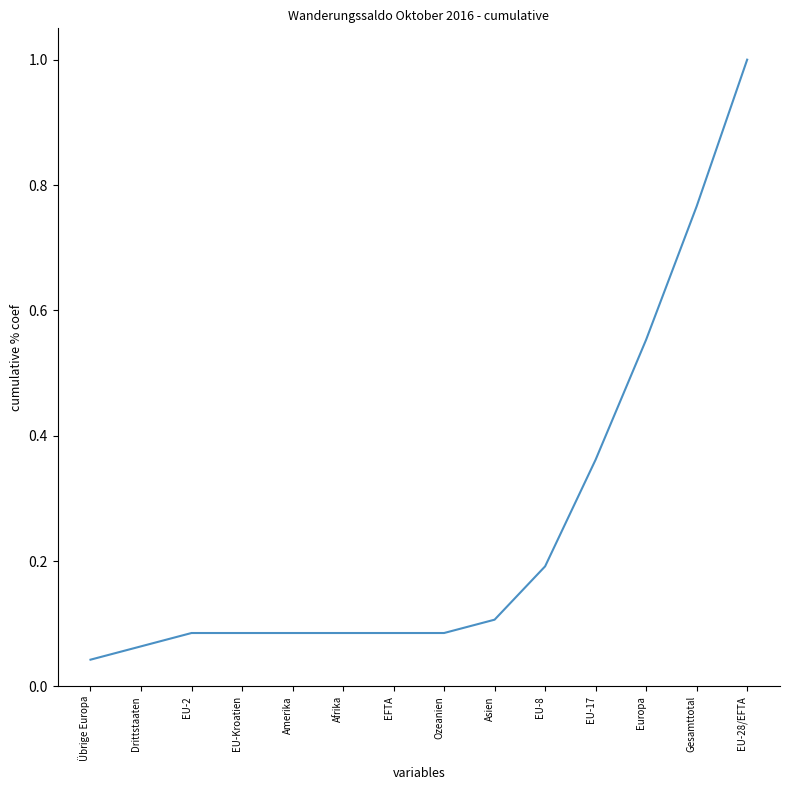

How many distinct data groups are displayed?

1